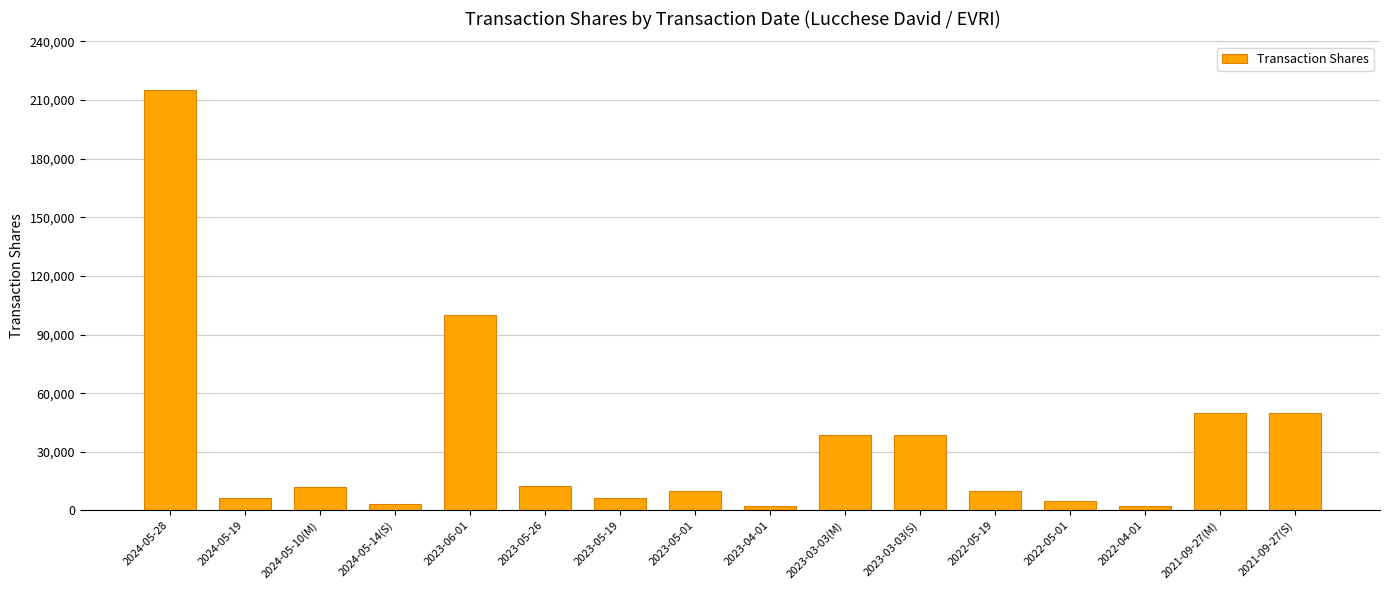

At which category does the chart reach its peak across all series?

2024-05-28